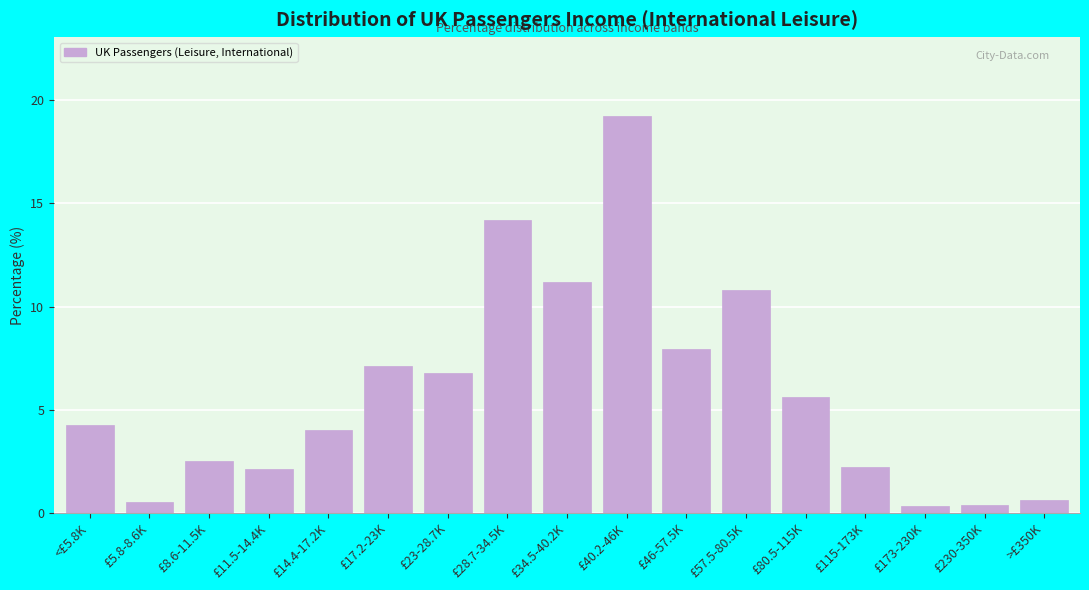

What is the change in value from £57.5-80.5K to £115-173K?

-8.6